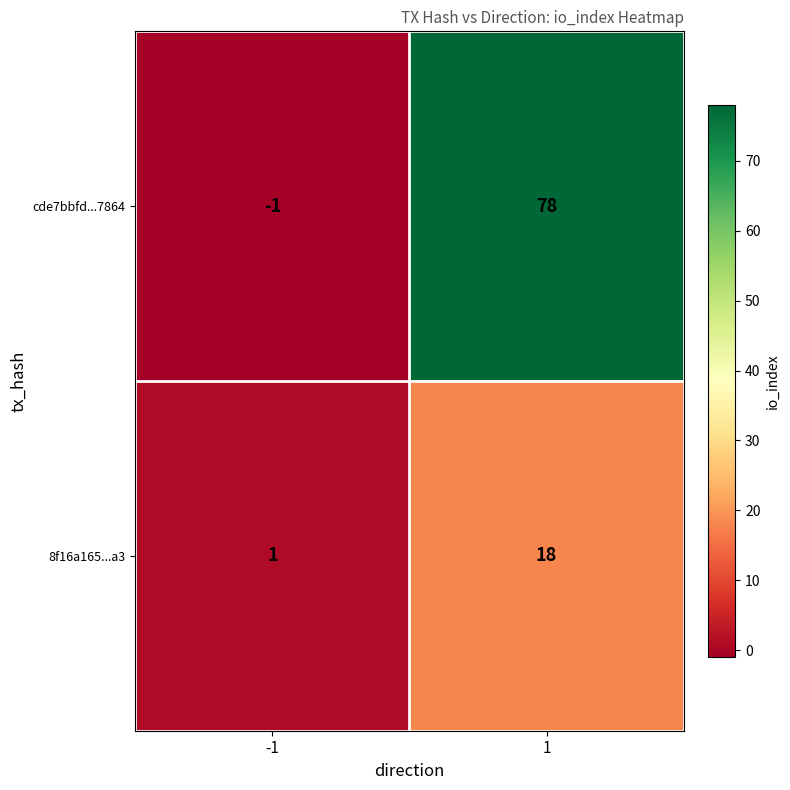

List the series in order of their peak value, lowest first.

8f16a165...a3, cde7bbfd...7864